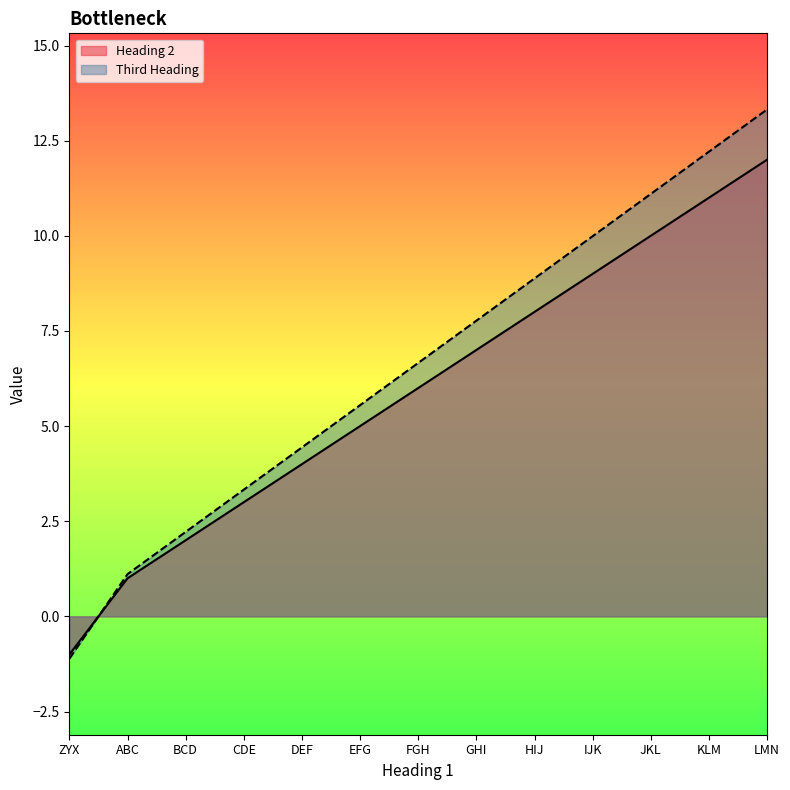

Rank the categories by Third Heading value from lowest to highest.

ZYX, ABC, BCD, CDE, DEF, EFG, FGH, GHI, HIJ, IJK, JKL, KLM, LMN